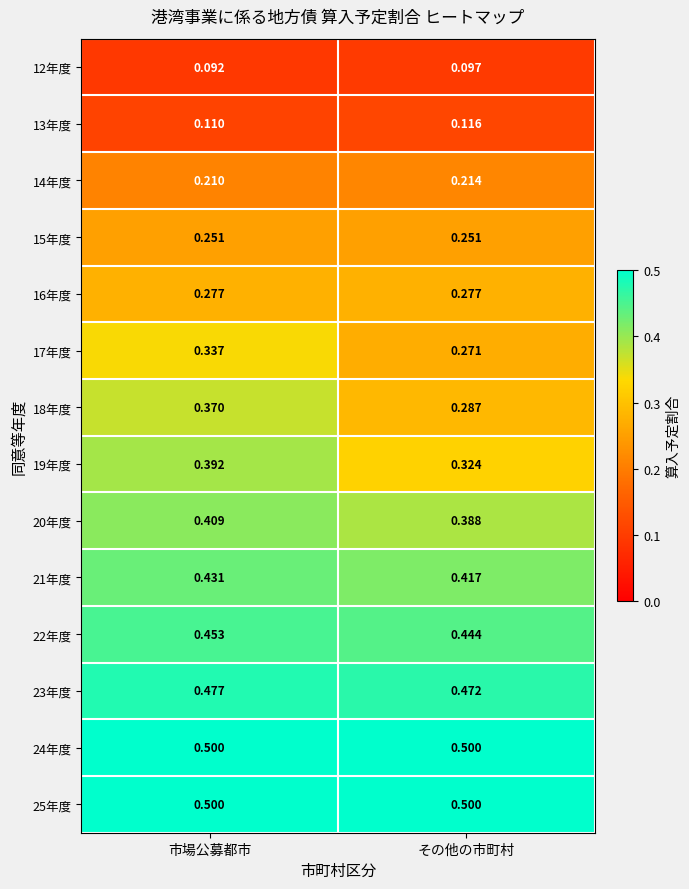

How many distinct data groups are displayed?

14